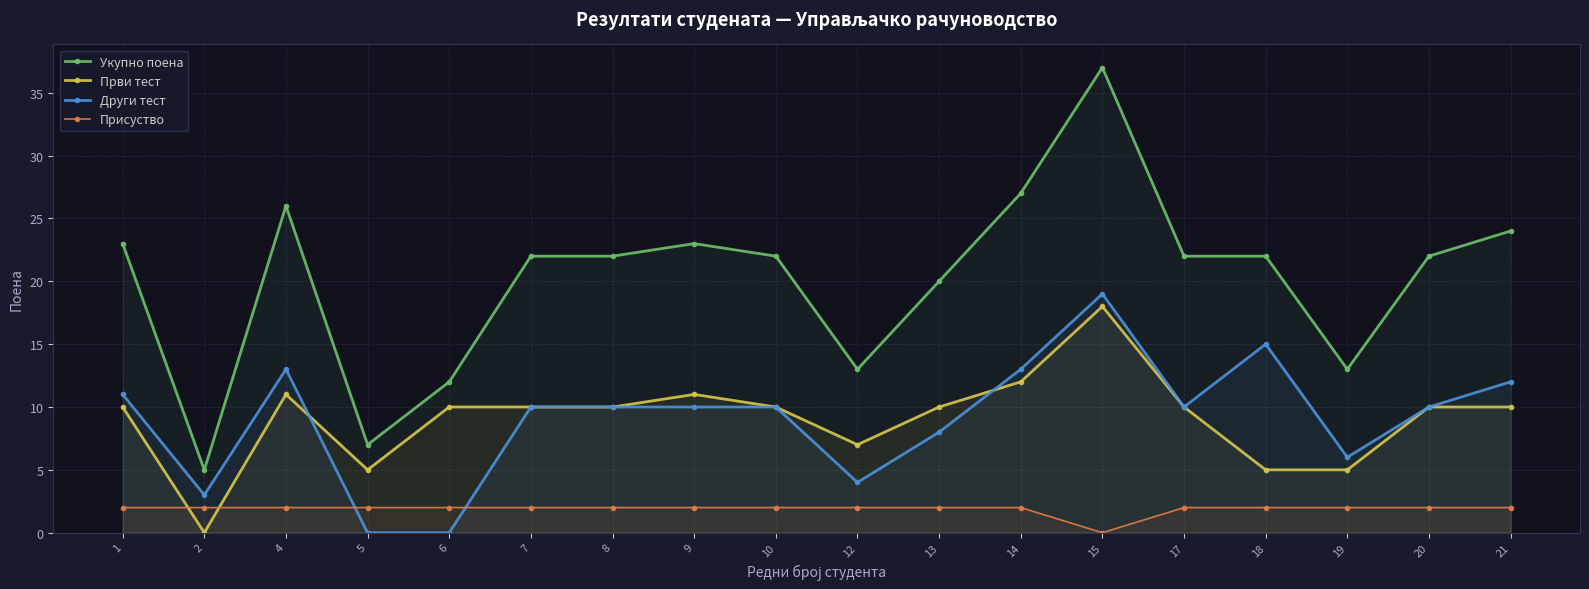

The Други тест series shows 19 at 15. True or false?

True